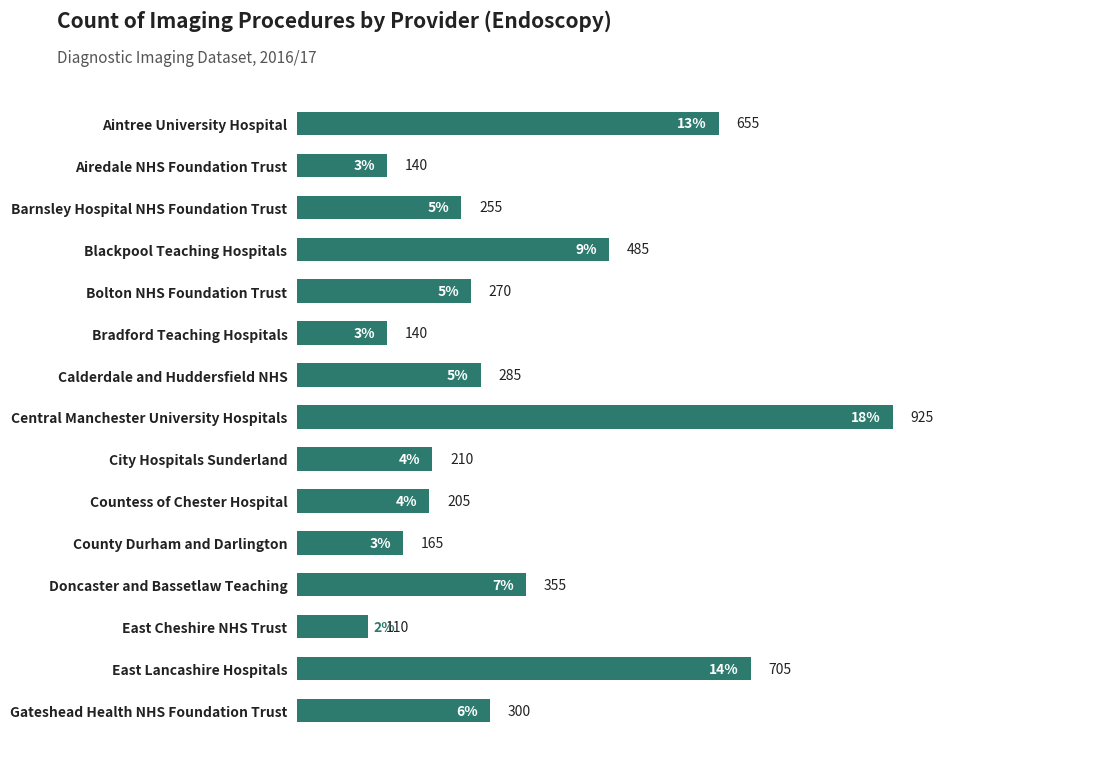

What is the greatest value displayed?

925